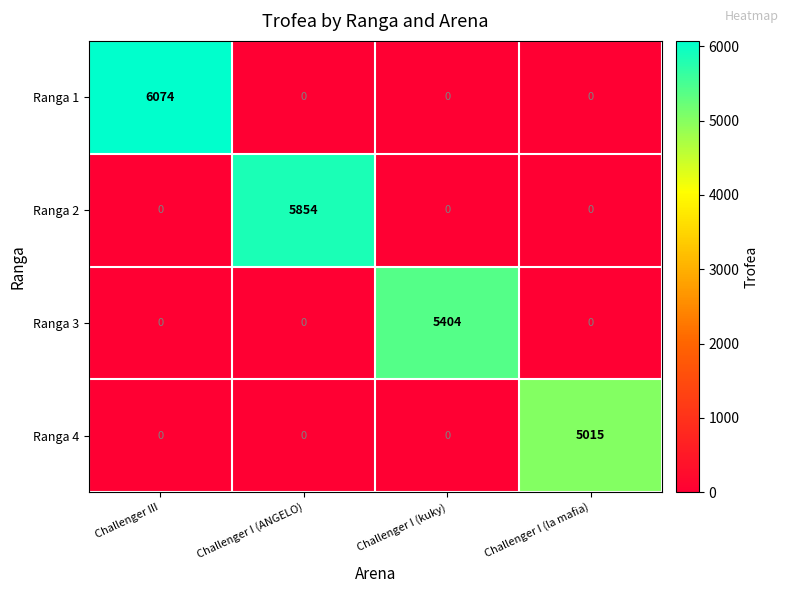

Reading left to right, transcribe all the data shown in this chart.

Ranga 1: 6074	0	0	0
Ranga 2: 0	5854	0	0
Ranga 3: 0	0	5404	0
Ranga 4: 0	0	0	5015